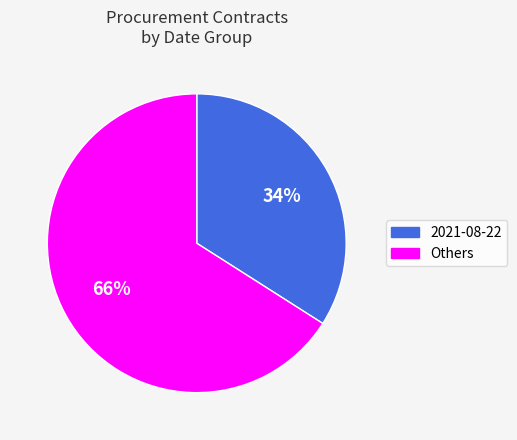

Which slice is the largest?

Others